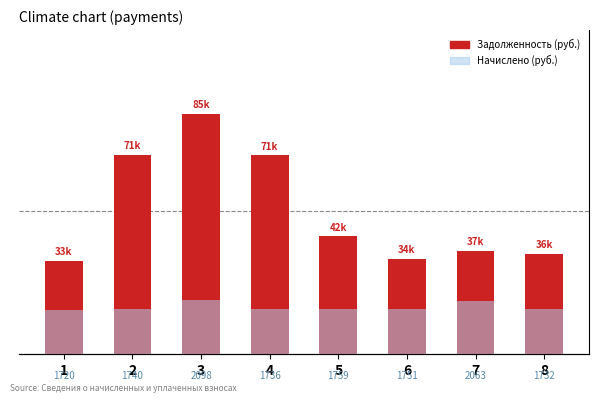

Reading right to left, extract all data points from this chart.

zadolzhennost: 35698.5	36852.0	33885.9	41933.6	70718.2	85457.7	70874.9	33289.9
nachisleno: 1732.0	2063.1	1751.3	1759.0	1735.9	2097.7	1739.8	1720.5